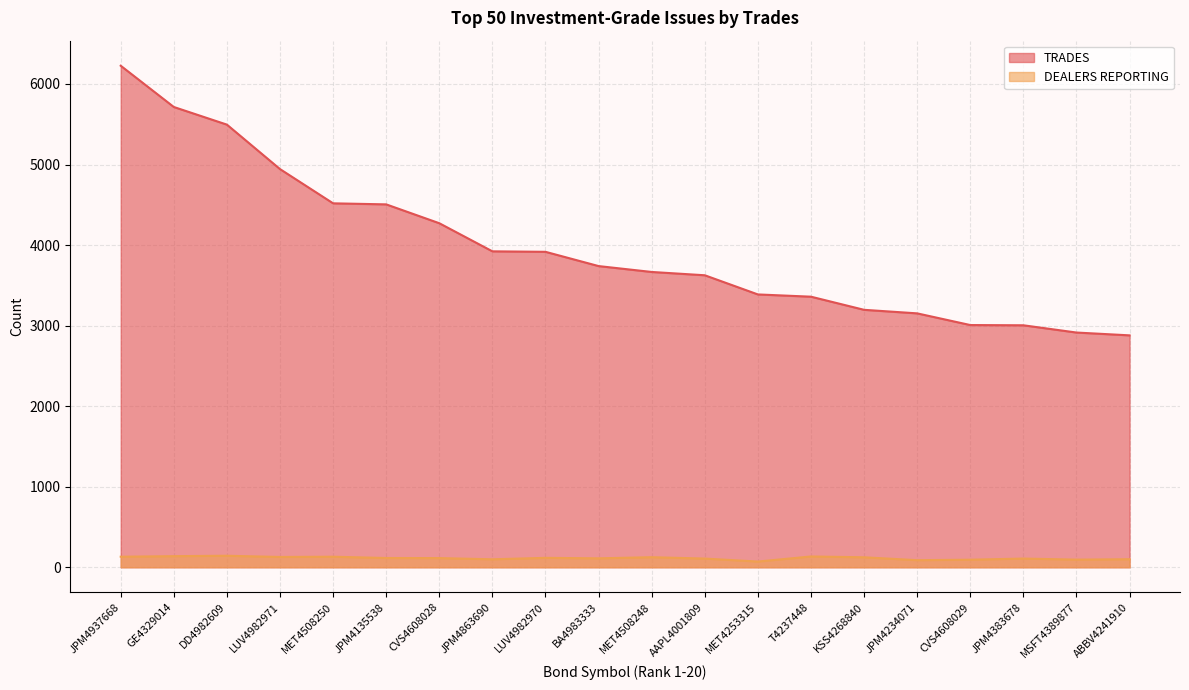

What is the difference between the maximum and minimum values in the DEALERS REPORTING series?

72